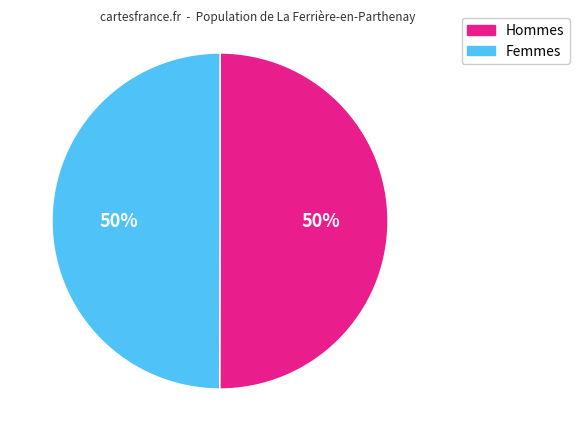

True or false: Hommes accounts for 39% of the total.

False